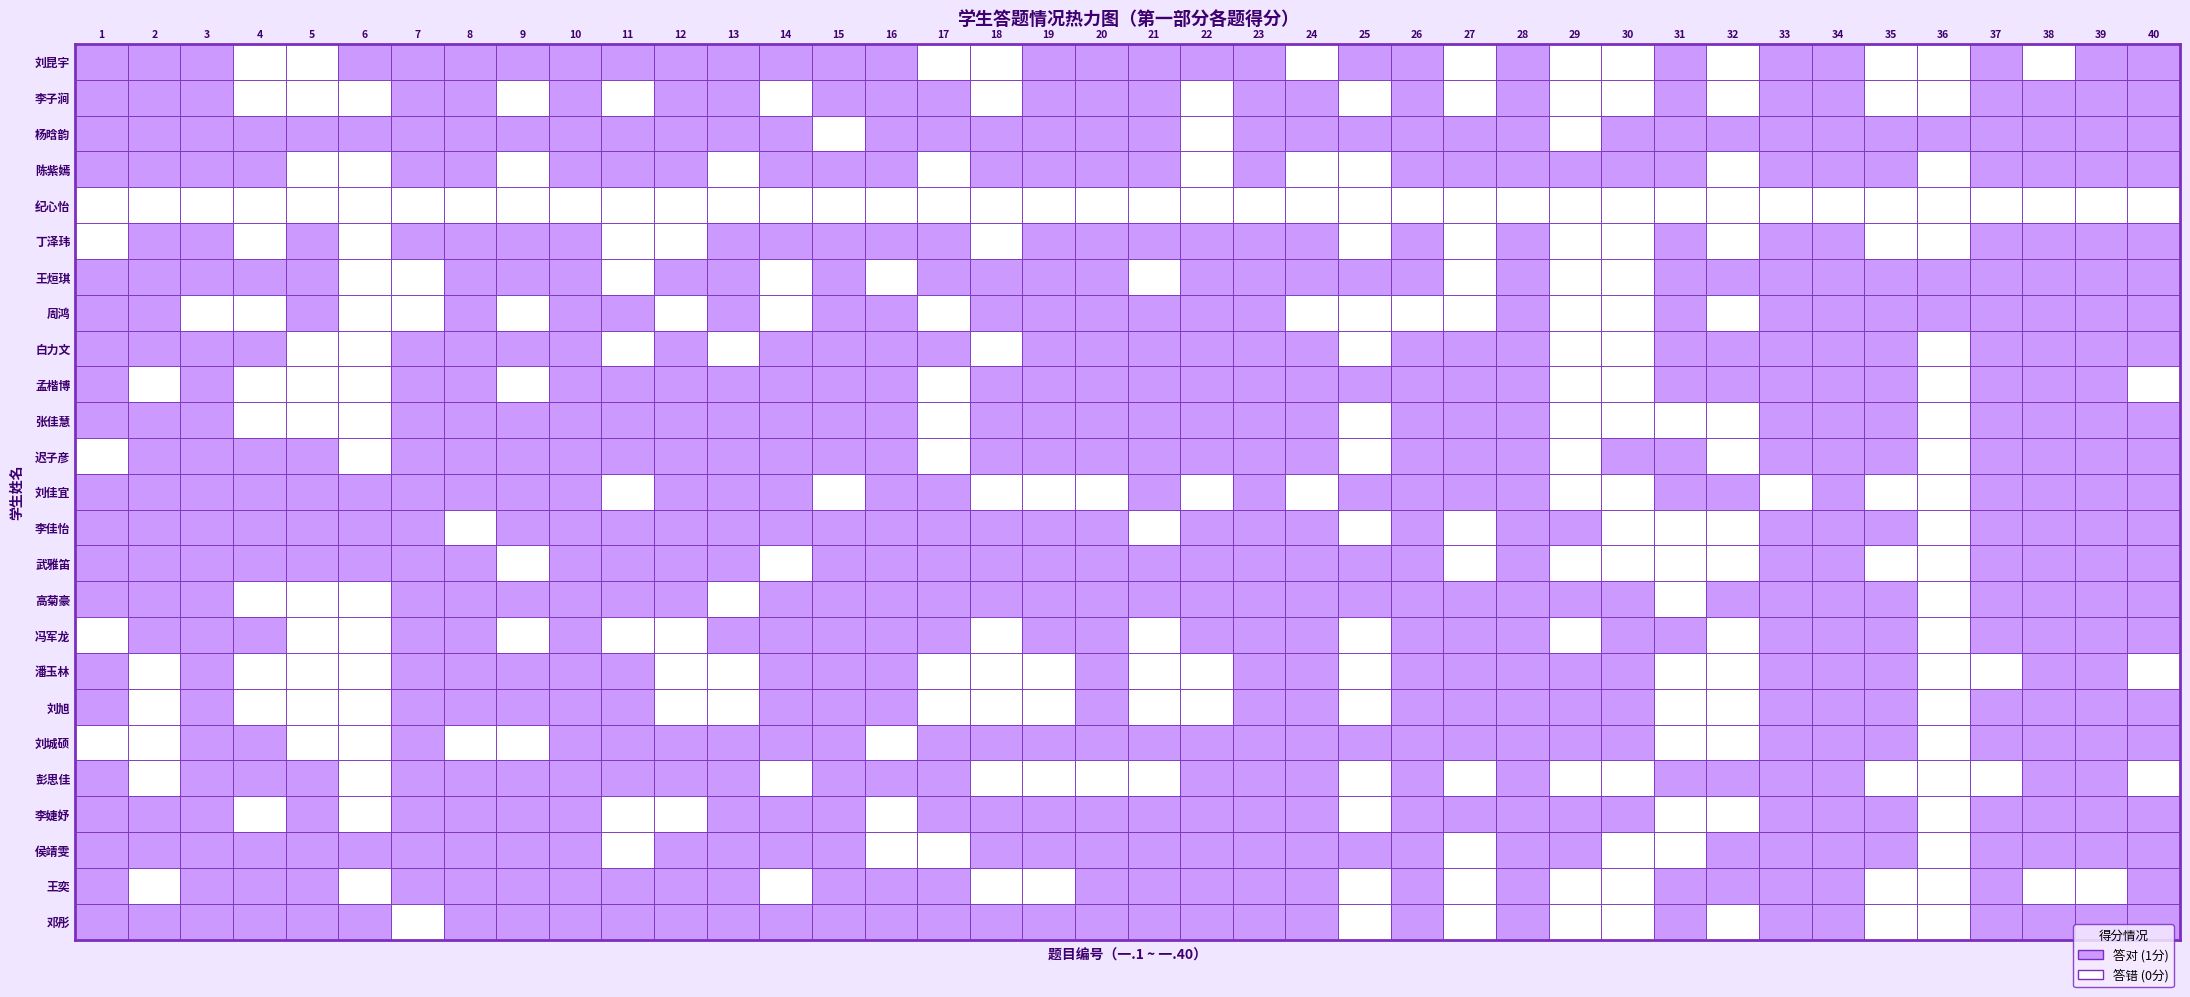

How many 陈紫嫣 values are between 1 and 2?

30